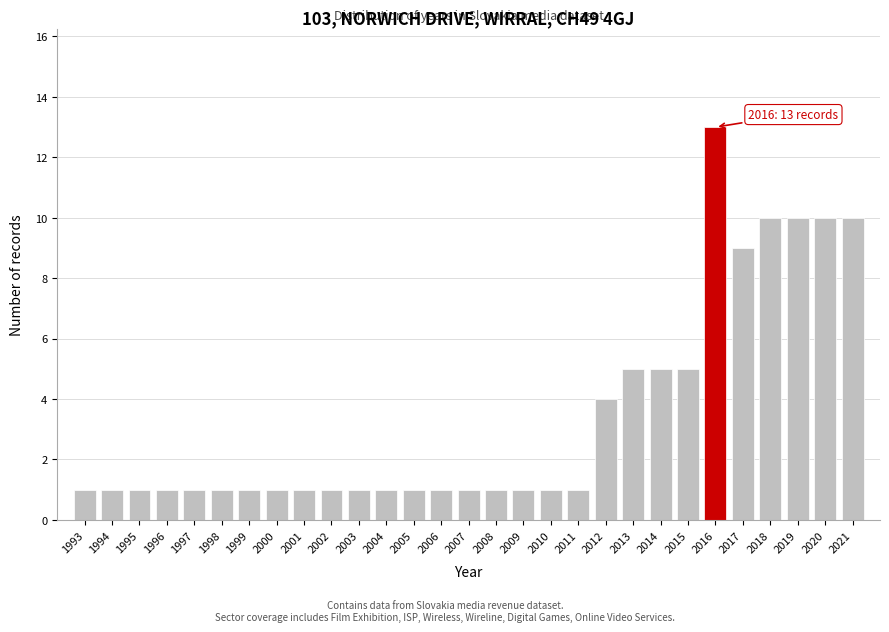

Reading left to right, what are all the values shown in this chart?

1	1	1	1	1	1	1	1	1	1	1	1	1	1	1	1	1	1	1	4	5	5	5	13	9	10	10	10	10